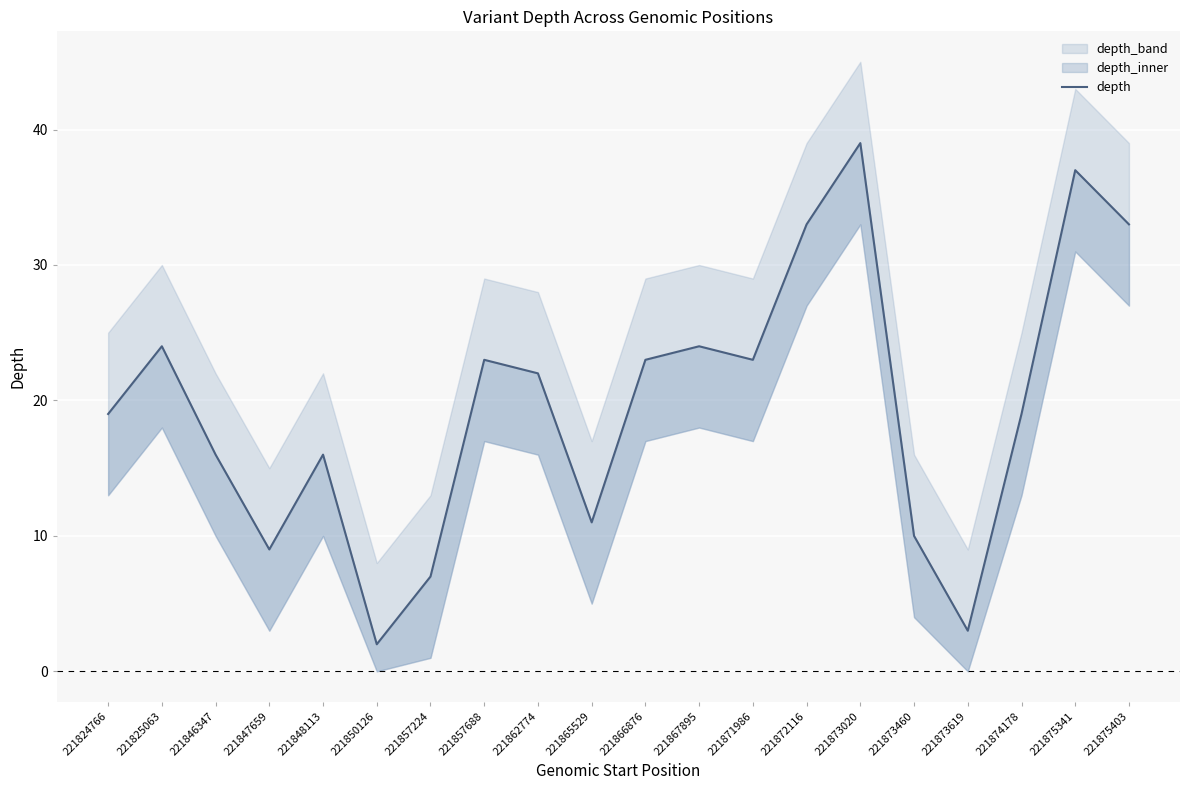

How many lines are shown in the chart?

1